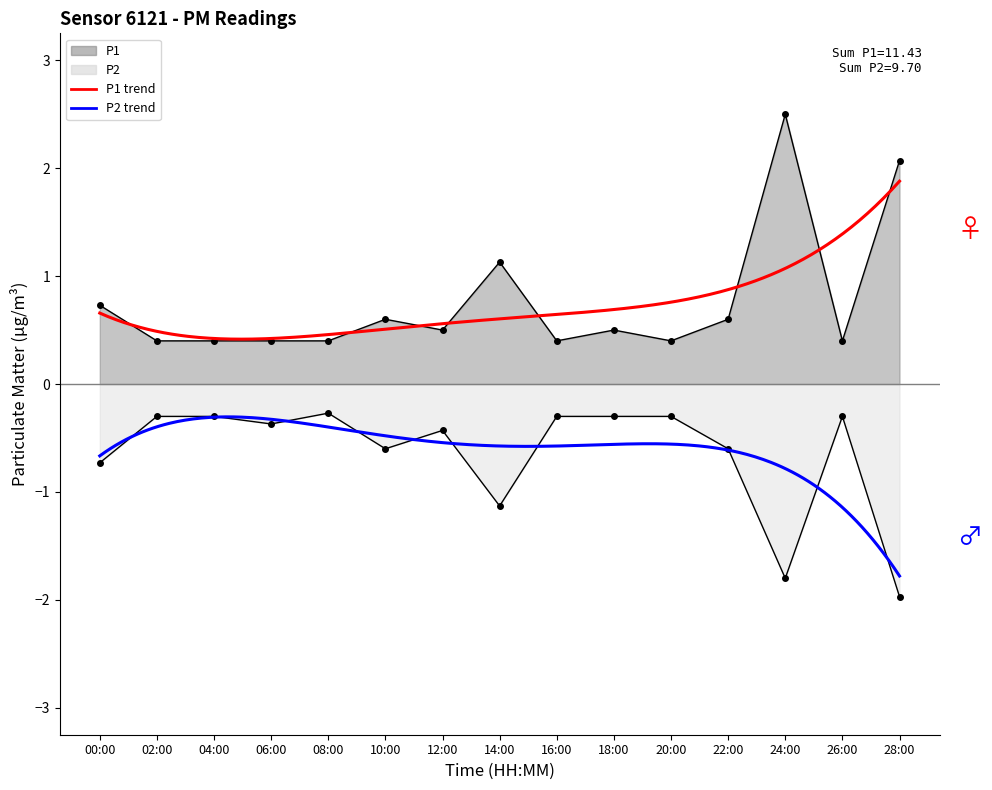

What position from the left is 12:00?

7